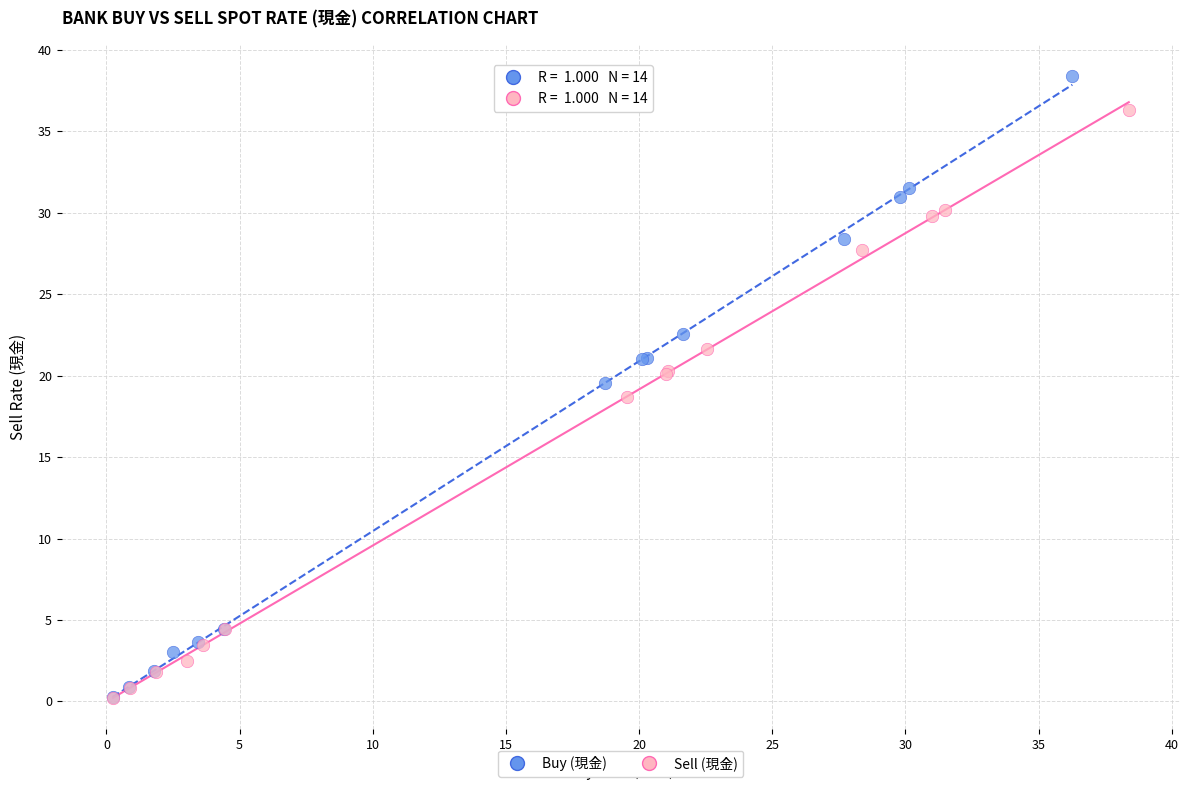

Which series has the widest spread of Y values?

Buy (現金)